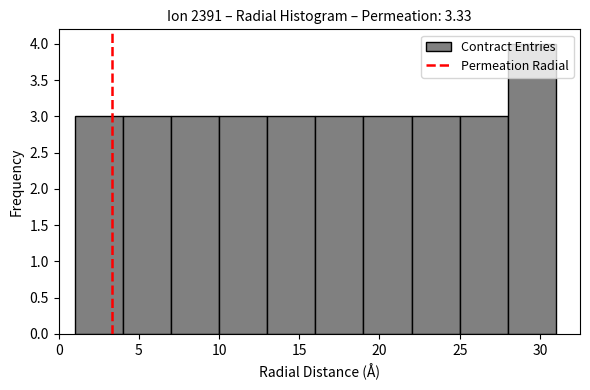

Over which range of the x-axis is the bar tallest?

28 to 31